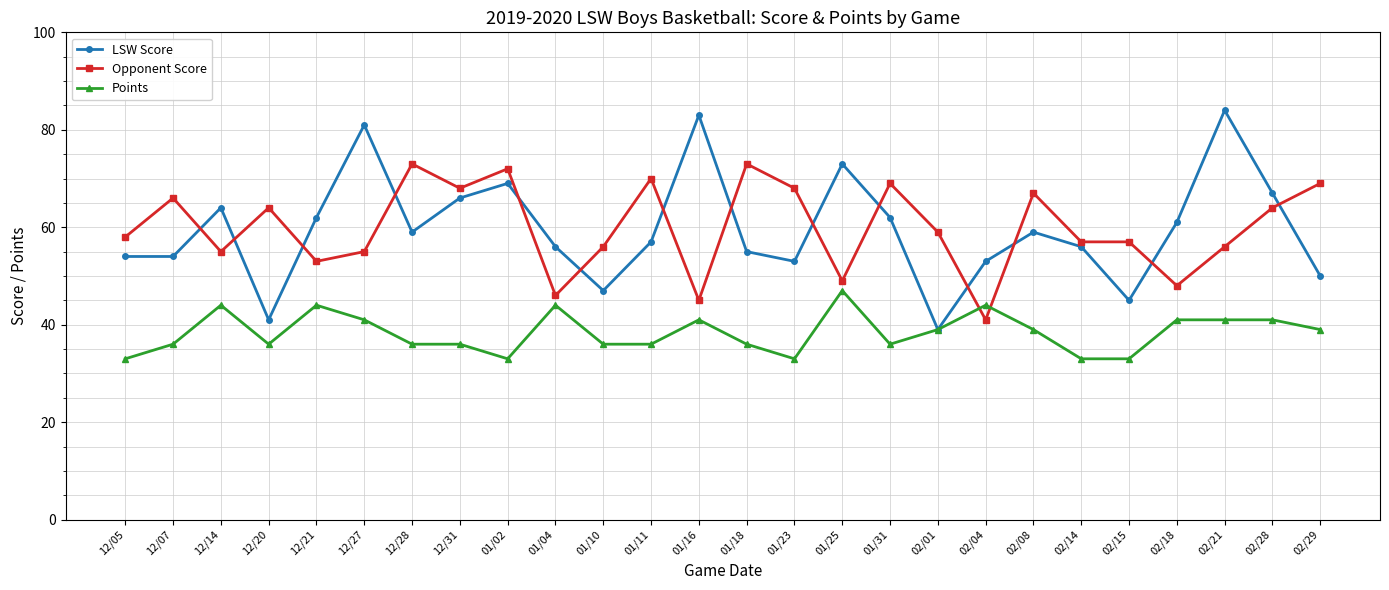

At 02/18, list the series in order from smallest to largest.

Points, Opponent Score, LSW Score